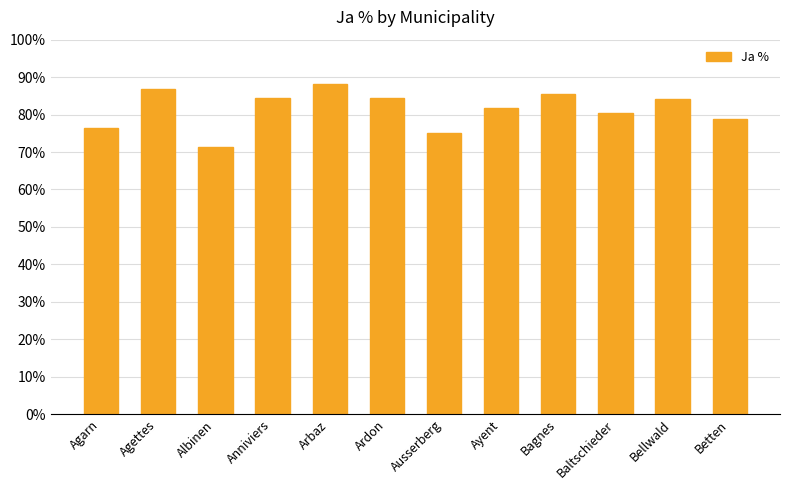

Approximately how many times larger is the value at Betten compared to Bagnes?

0.9